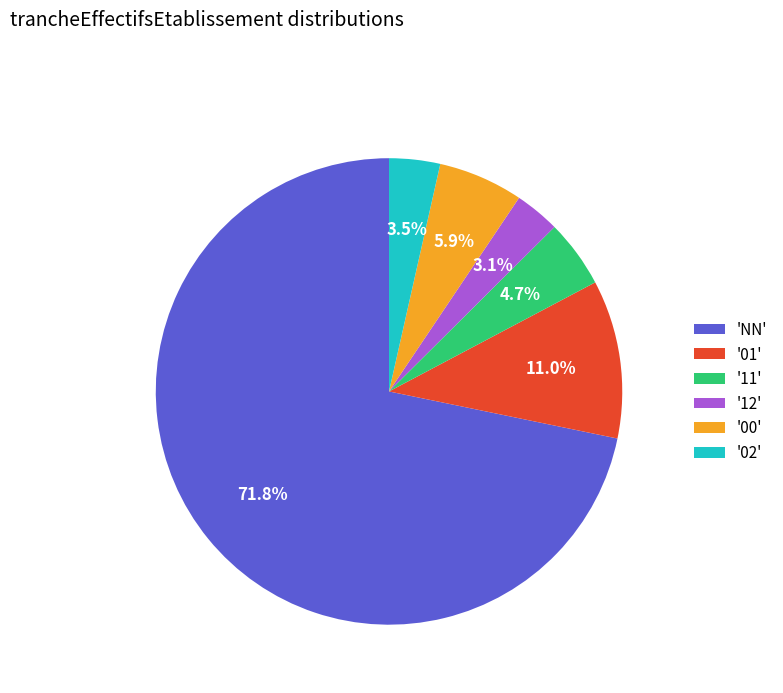

Which slice represents more than half of the pie?

'NN'